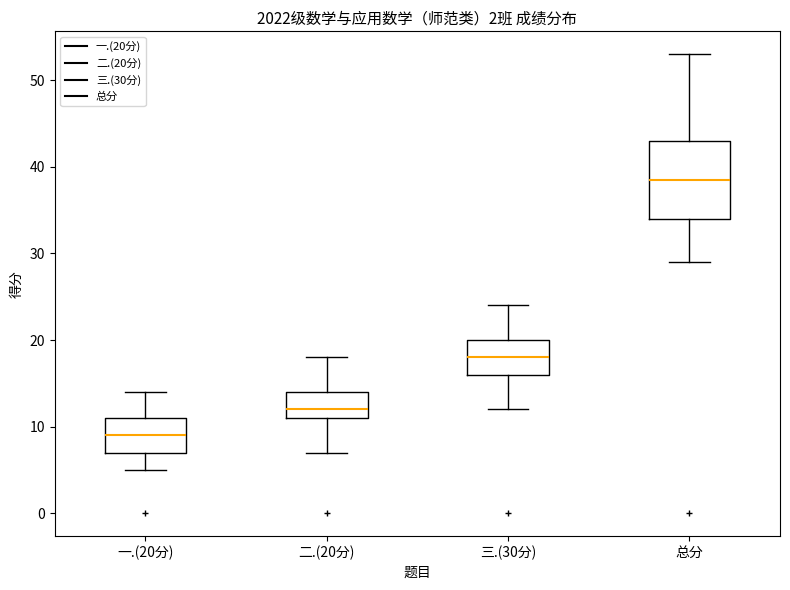

Reading left to right, read every box against the y-axis: the position of its median line, the range the box covers, and the ends of its whiskers. The values are not printed on the chart, so give them approximately, as read against the axis.

一.(20分): median 9, box 7 to 11, whiskers 5 to 14
二.(20分): median 12, box 11 to 14, whiskers 7 to 18
三.(30分): median 18, box 16 to 20, whiskers 12 to 24
总分: median 39, box 34 to 43, whiskers 29 to 53